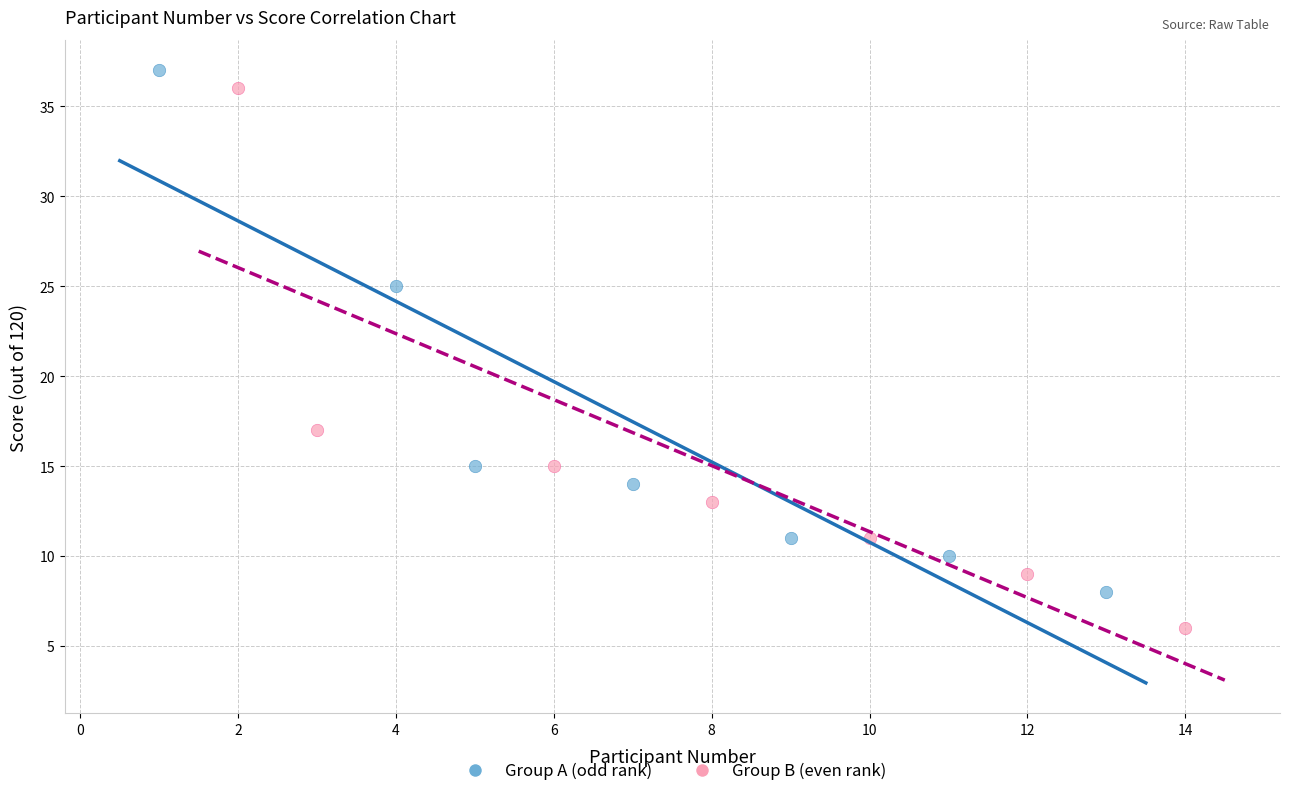

Which series reaches the minimum Y coordinate?

Group B (even rank)